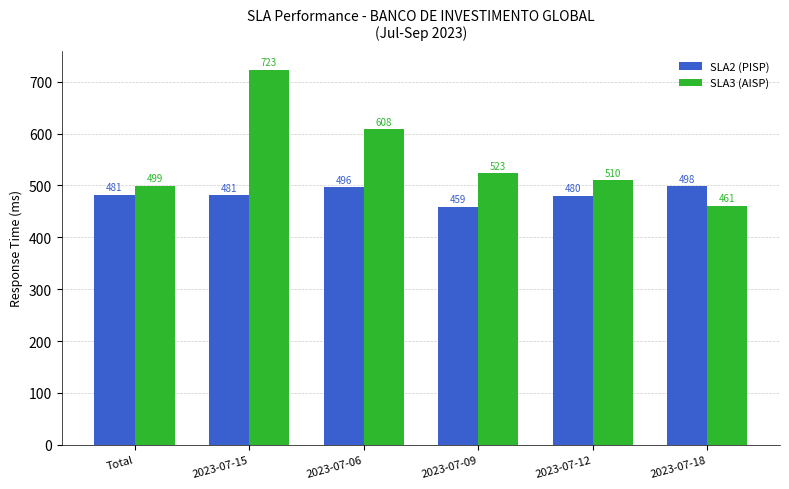

At which category is the sum across all series the highest?

2023-07-15